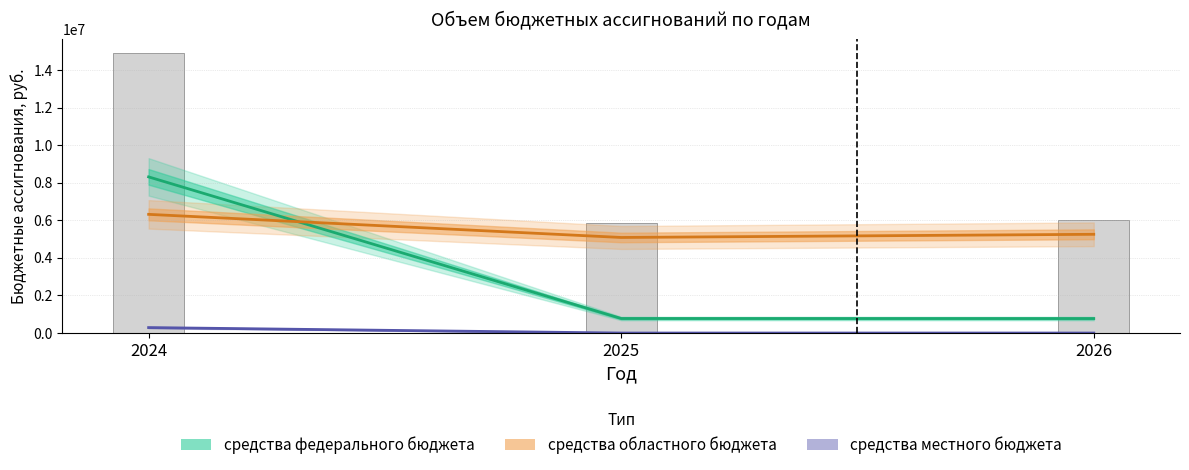

The value of средства местного бюджета at 2025 is 165262. True or false?

False